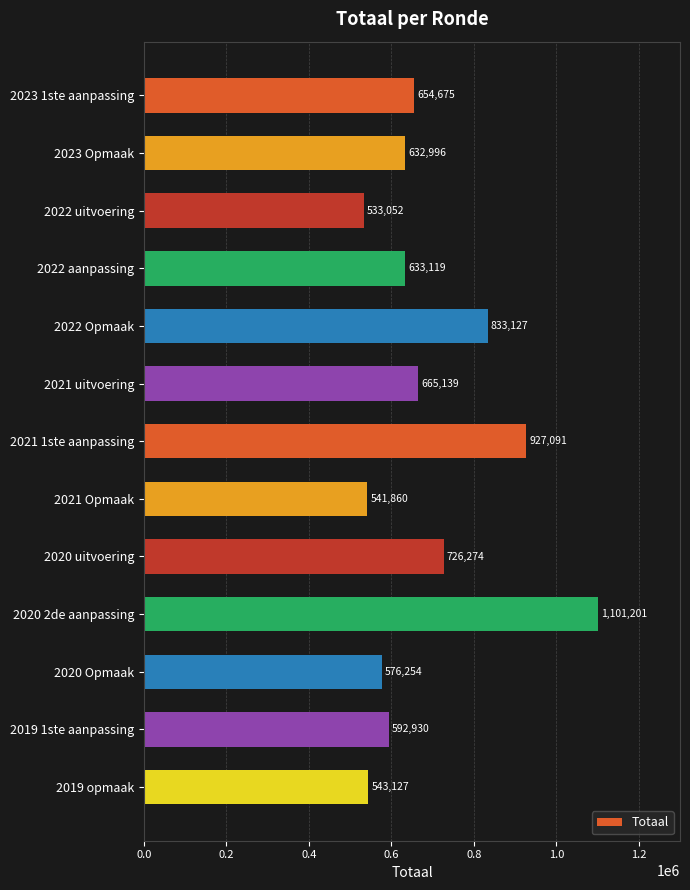

How many distinct data groups are displayed?

1